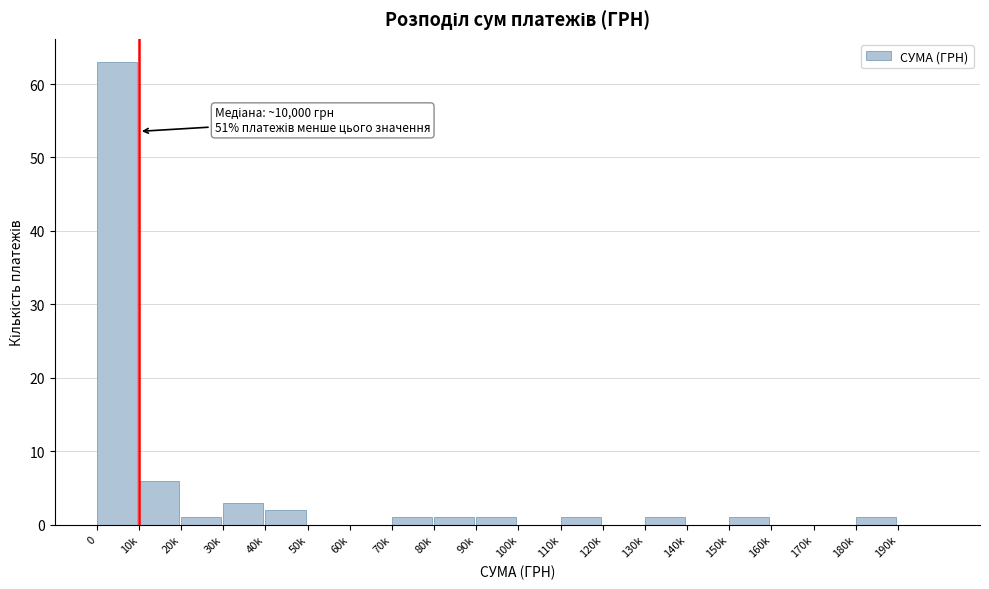

Reading left to right, what are all the values shown in this chart?

0=63	10k=6	20k=1	30k=3	40k=2	50k=0	60k=0	70k=1	80k=1	90k=1	100k=0	110k=1	120k=0	130k=1	140k=0	150k=1	160k=0	170k=0	180k=1	190k=0